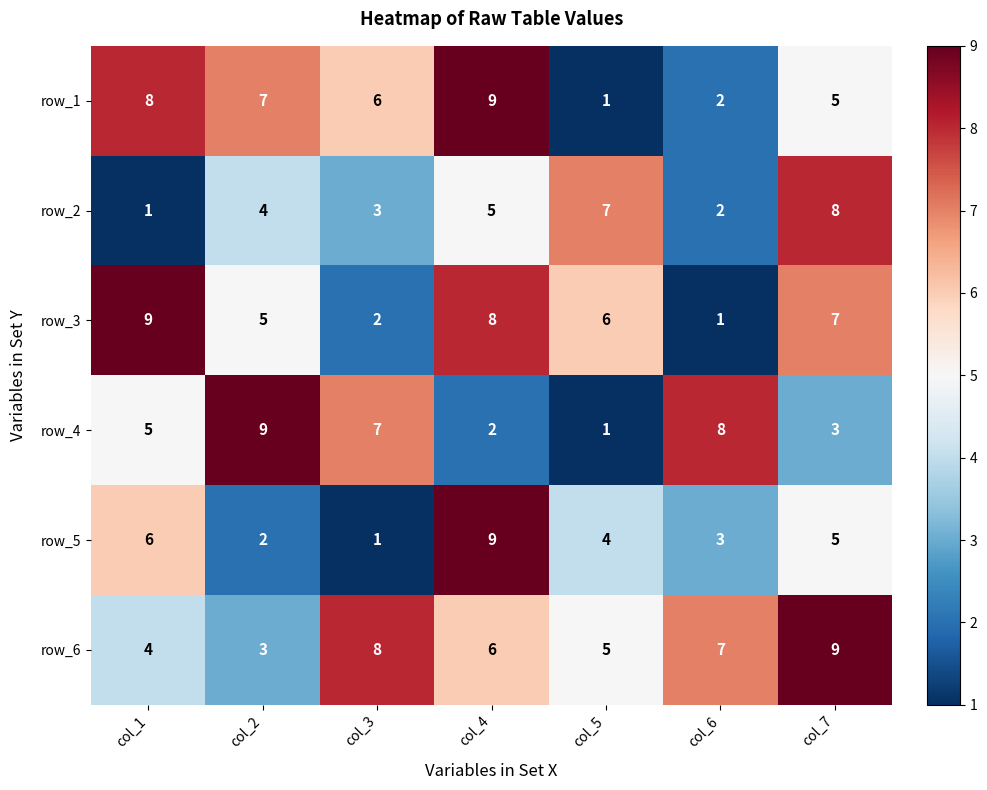

At how many categories does at least one series exceed 4?

7